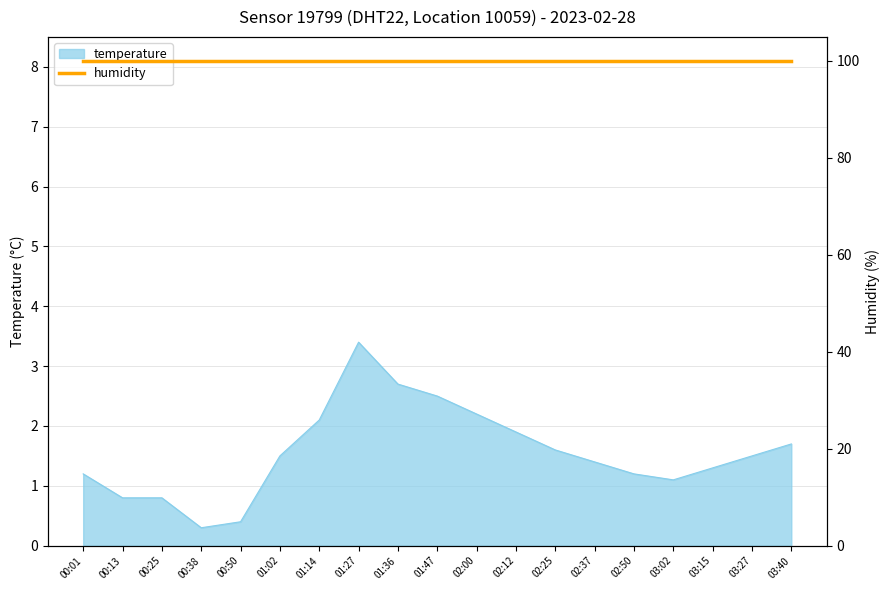

Rank the categories by value from lowest to highest.

00:38, 00:50, 00:13, 00:25, 03:02, 00:01, 02:50, 03:15, 02:37, 01:02, 03:27, 02:25, 03:40, 02:12, 01:14, 02:00, 01:47, 01:36, 01:27